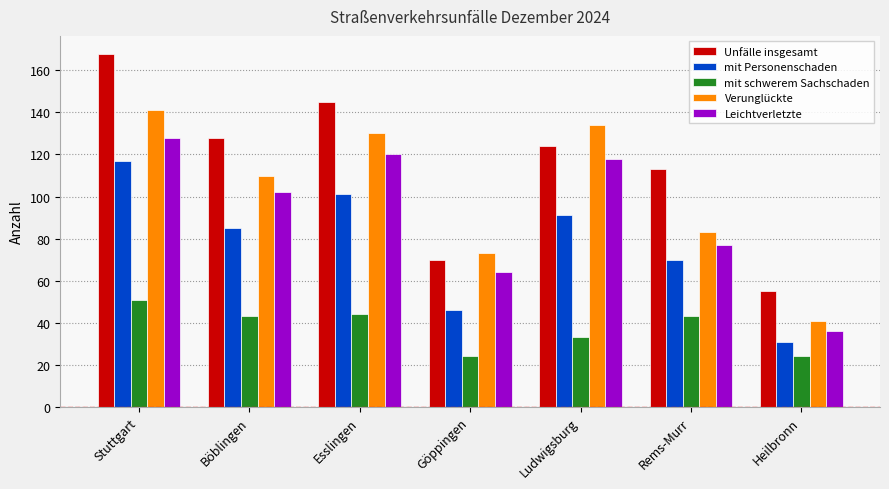

What is the maximum value for Leichtverletzte?

128